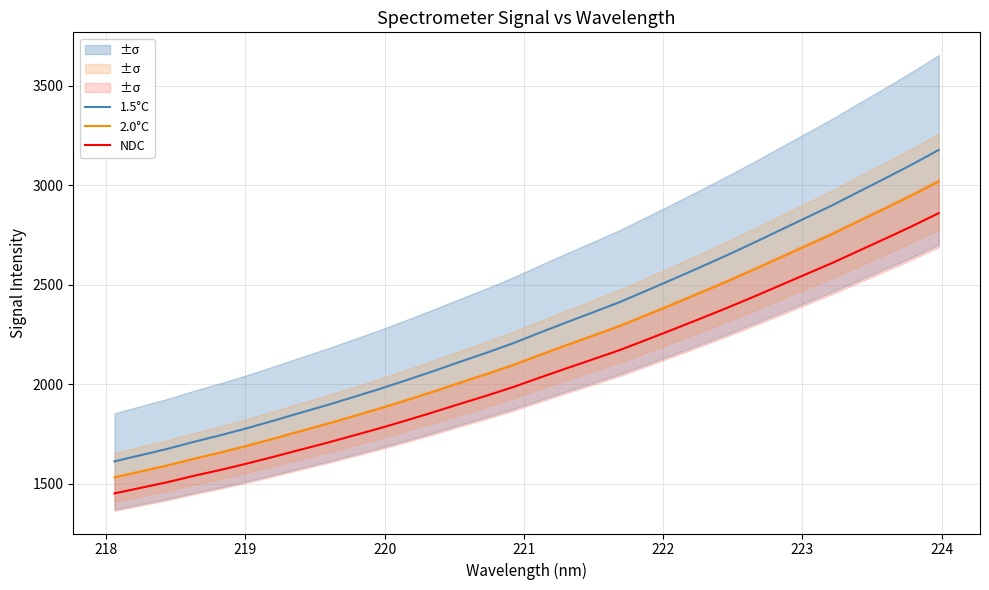

What is the minimum value for 1.5°C?

1611.5